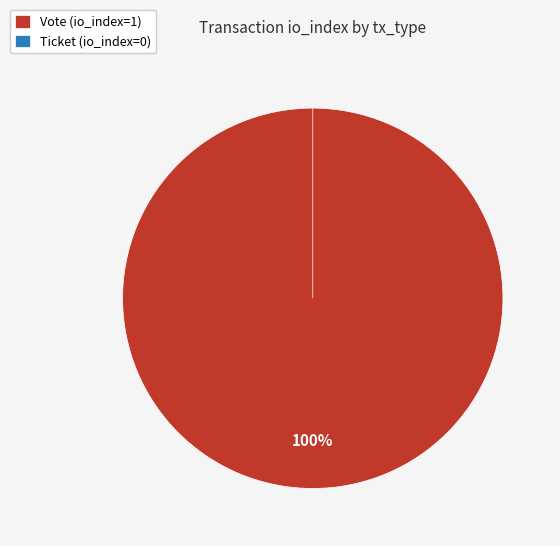

Which category has the smallest portion of the pie?

Ticket